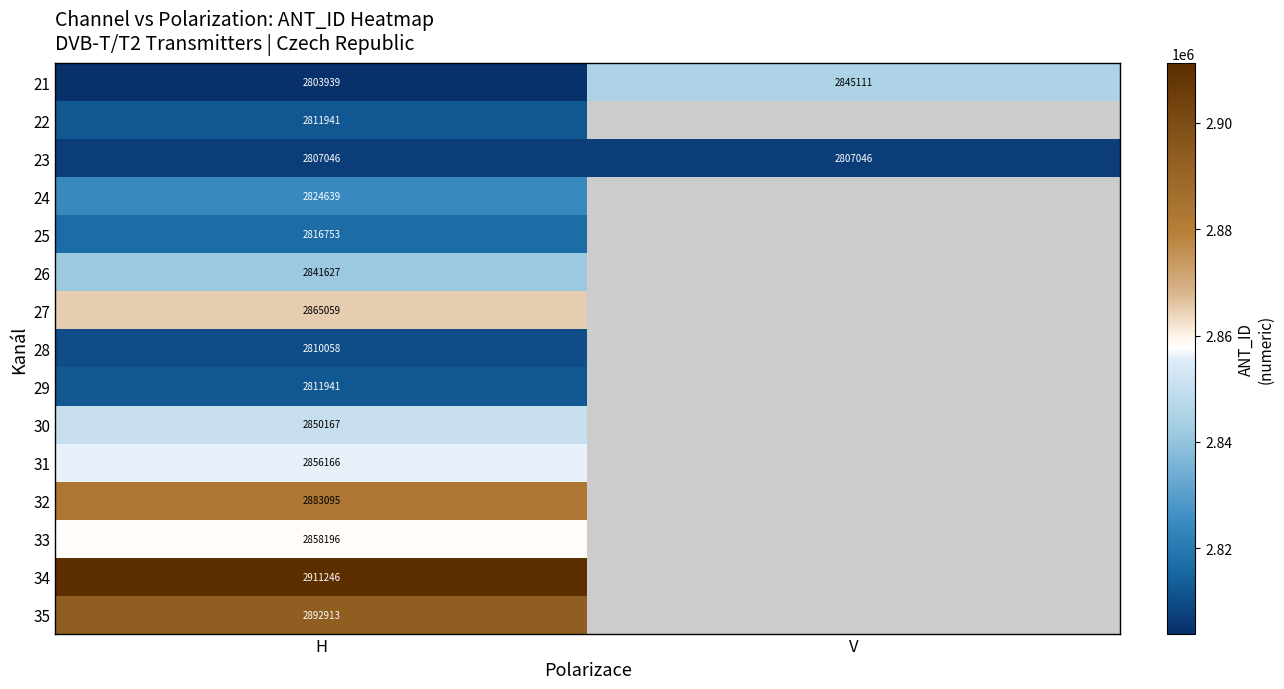

Count the number of categories in the chart.

2